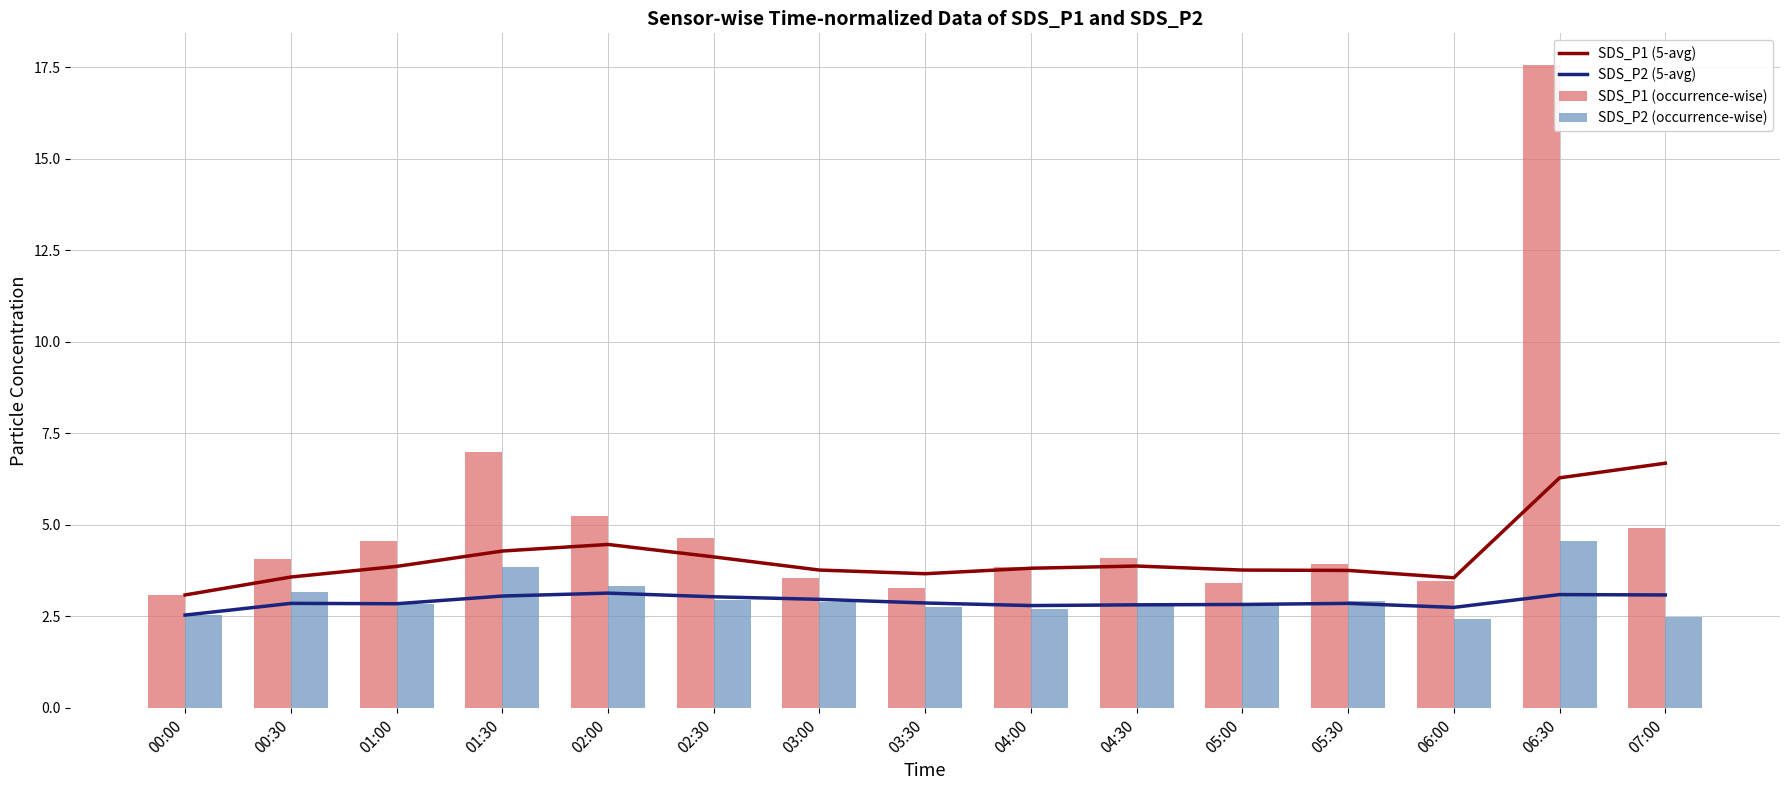

How many values in the SDS_P1 (occurrence-wise) series are below 4?

7